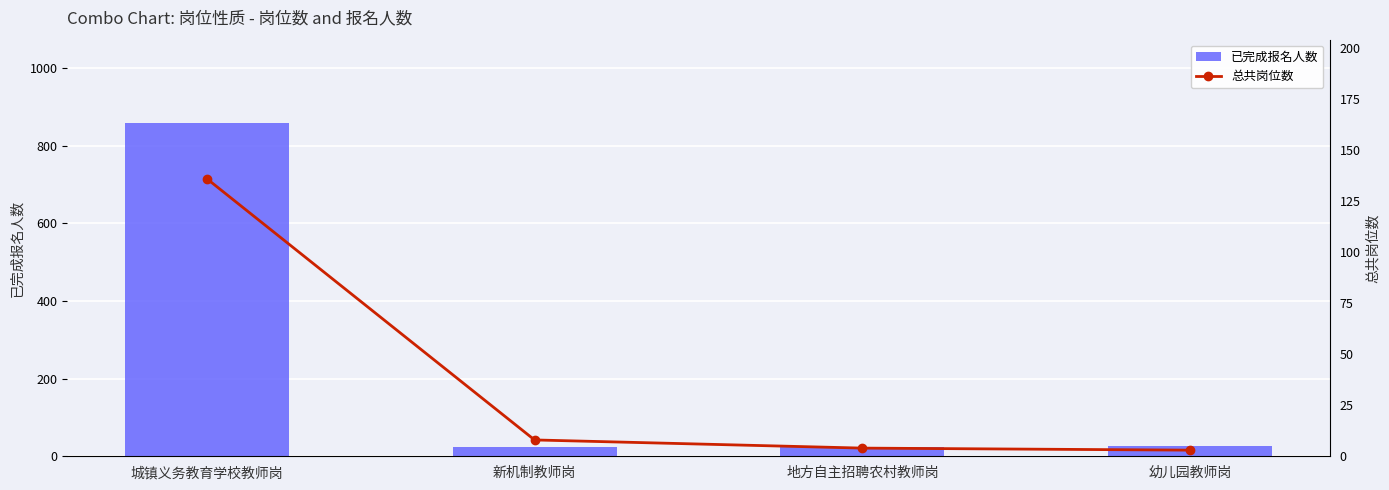

What position from the left is 新机制教师岗?

2